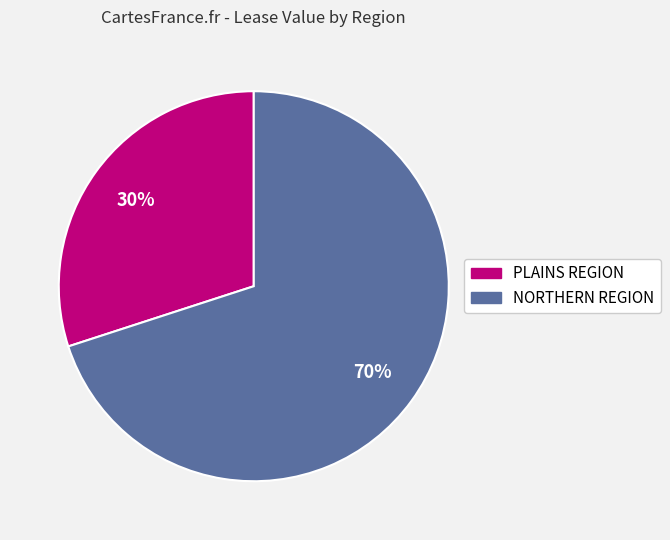

To the nearest percent, what percentage of the pie is NORTHERN REGION?

70%